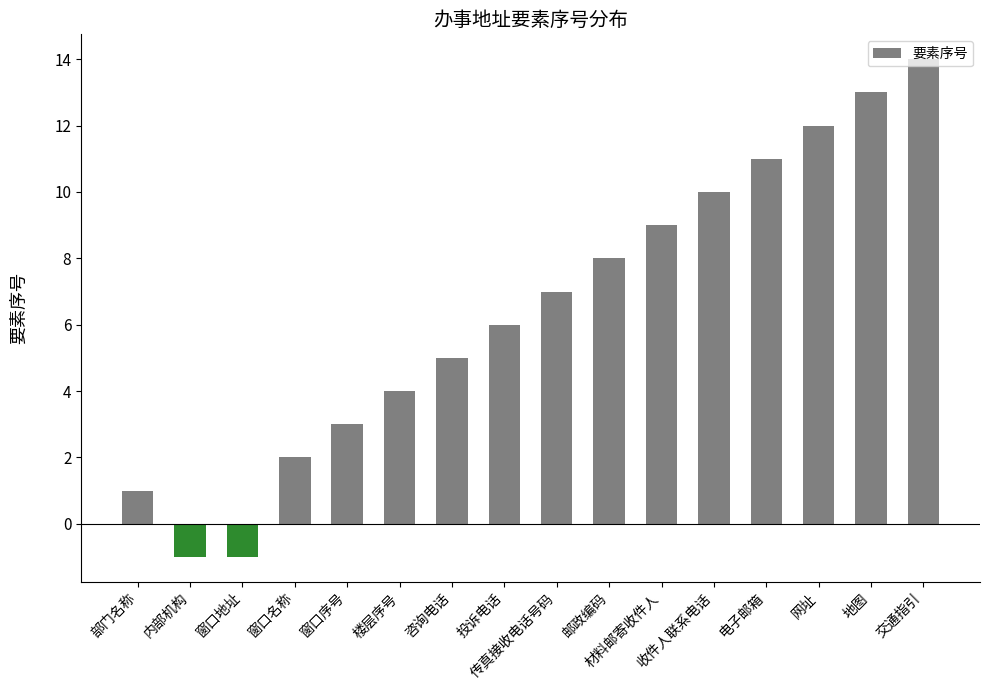

What is the greatest value displayed?

14